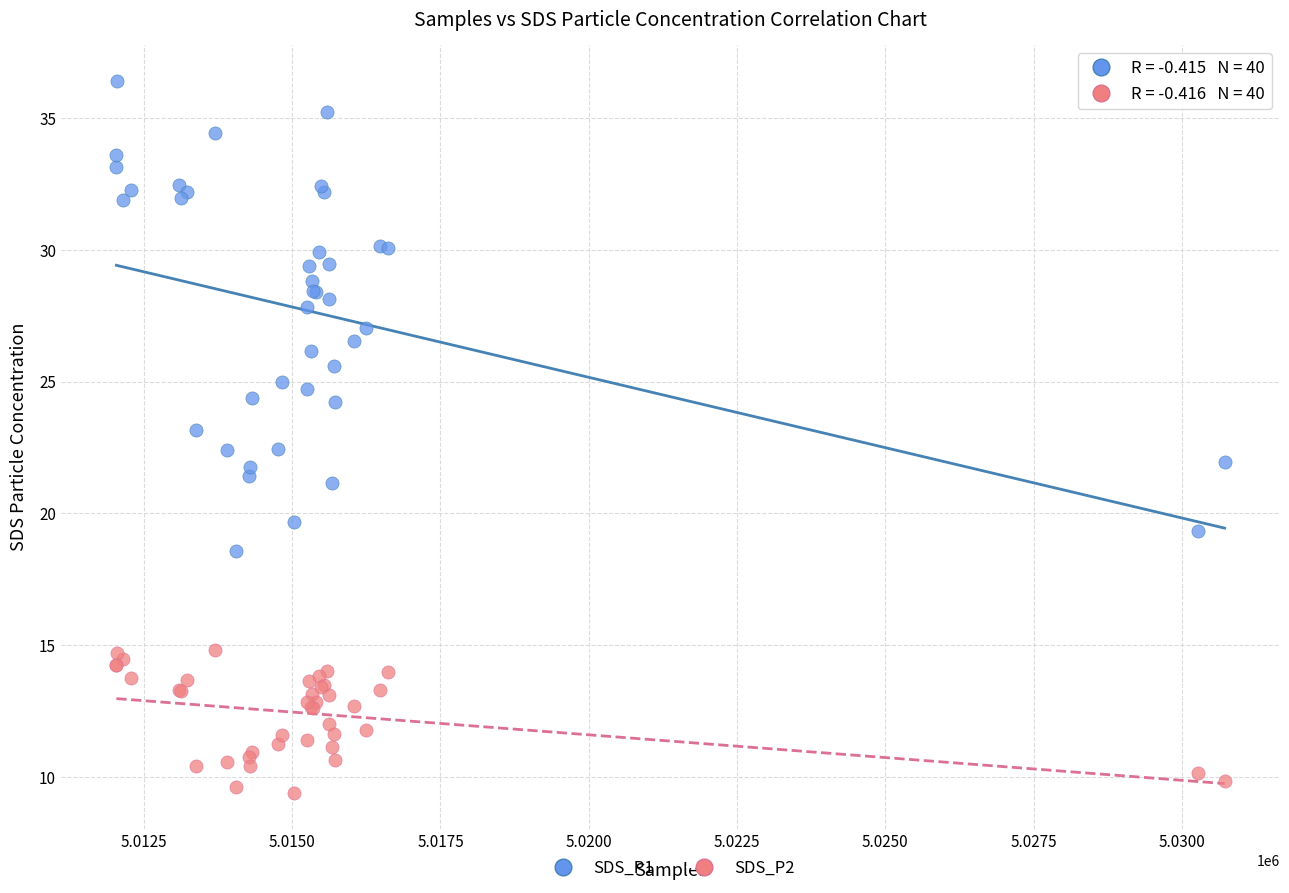

Which series has the widest spread of Y values?

SDS_P1